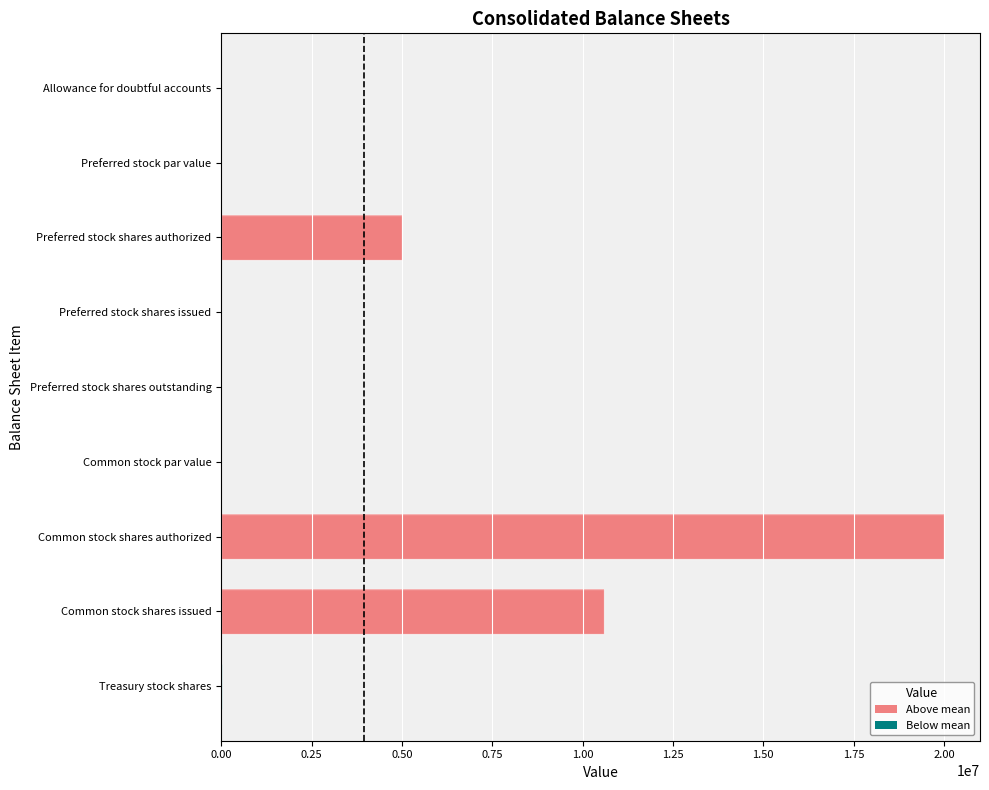

Which label corresponds to the largest value in the chart?

Common stock shares authorized